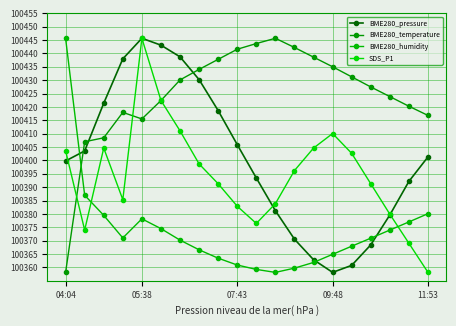

True or false: BME280_humidity and BME280_temperature intersect in this chart.

True